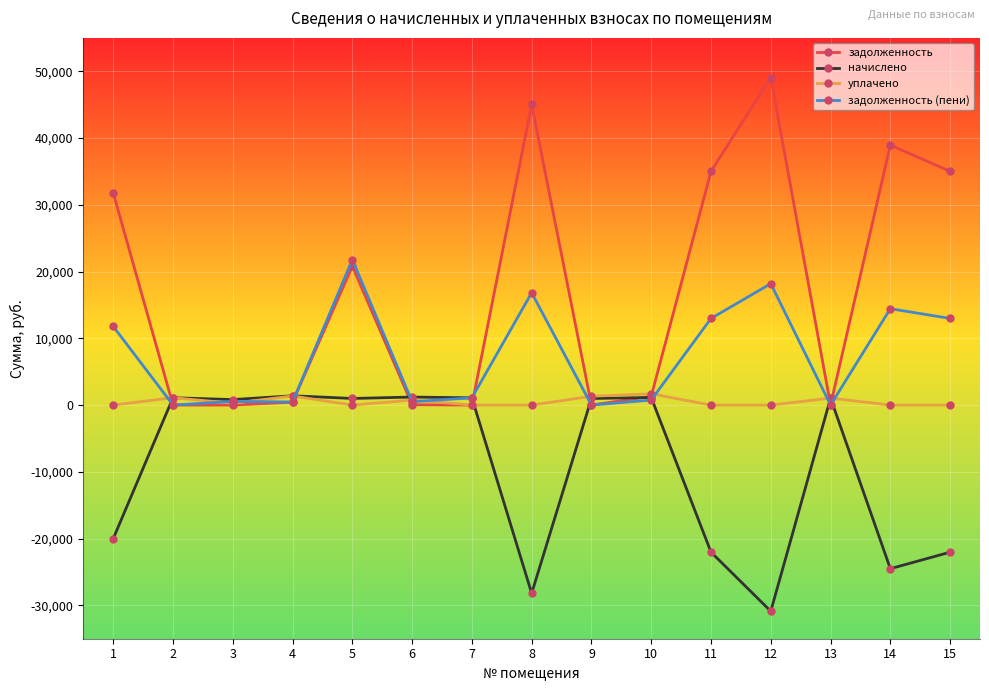

Between 9 and 14, which series saw the biggest shift?

задолженность